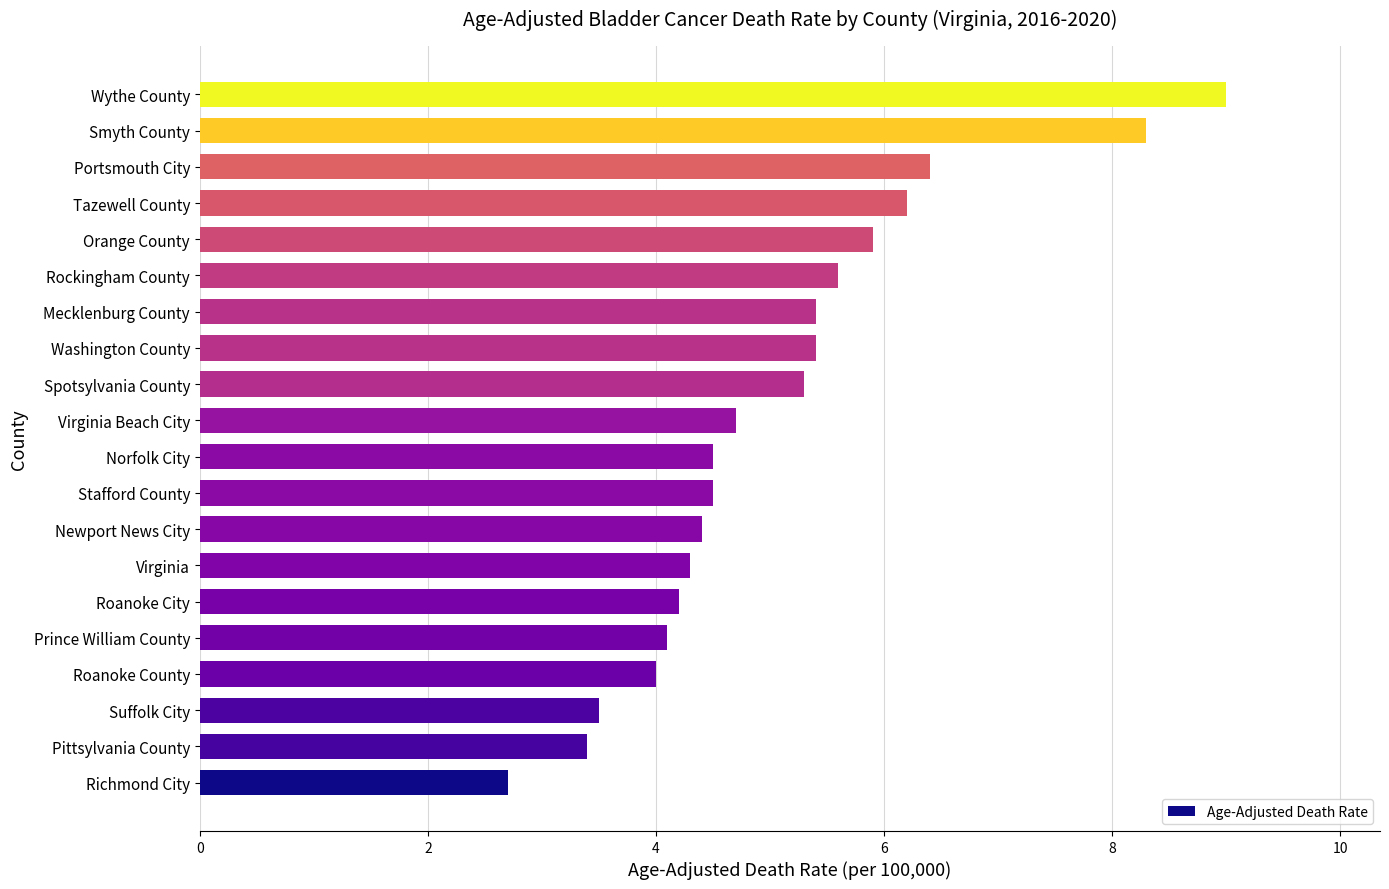

What is the ratio of the value at Washington County to the value at Newport News City?

1.2